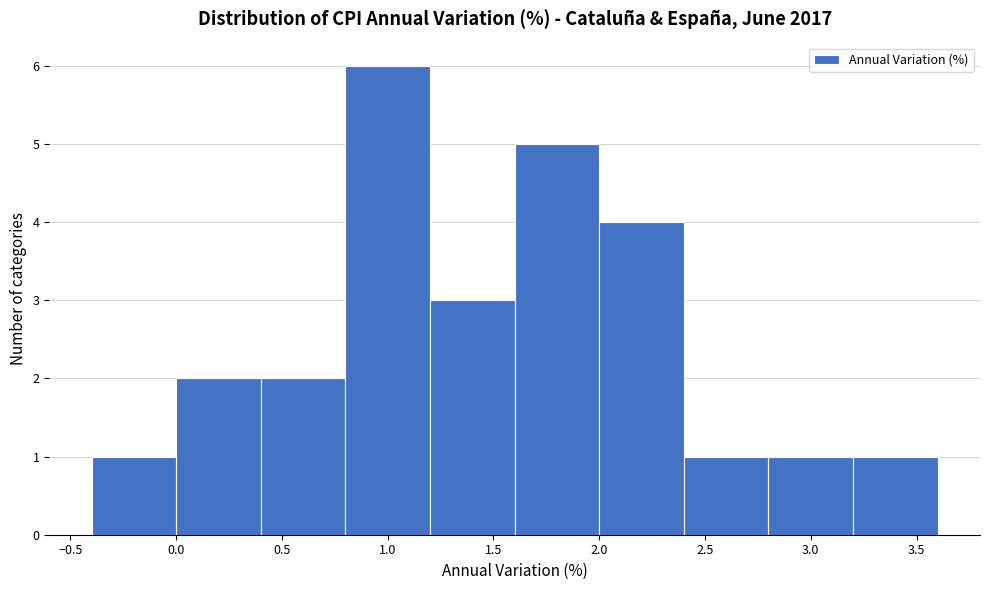

Reading left to right, list every bar in this chart as the range it spans on the x-axis followed by its height. The values are not printed on the chart, so give them approximately, as read against the axis.

-0.4 to 0.0: 1
0.0 to 0.4: 2
0.4 to 0.8: 2
0.8 to 1.2: 6
1.2 to 1.6: 3
1.6 to 2.0: 5
2.0 to 2.4: 4
2.4 to 2.8: 1
2.8 to 3.2: 1
3.2 to 3.6: 1